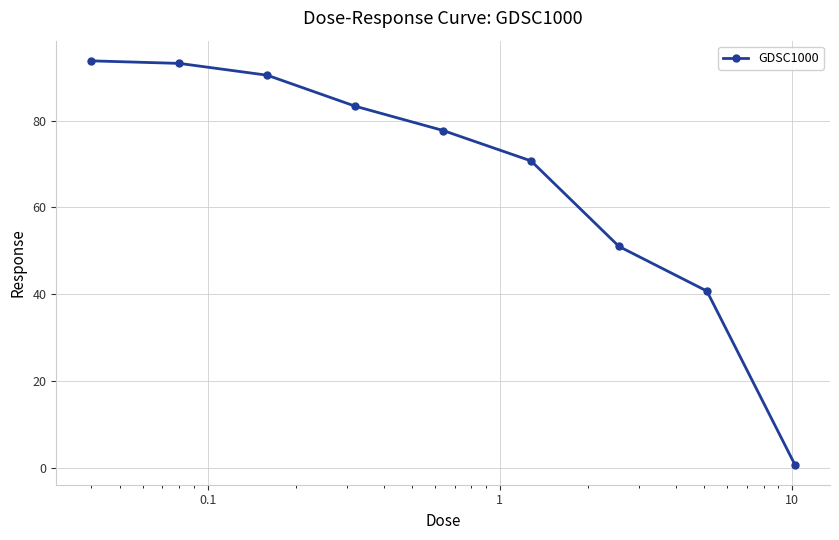

What is the average value?

66.9